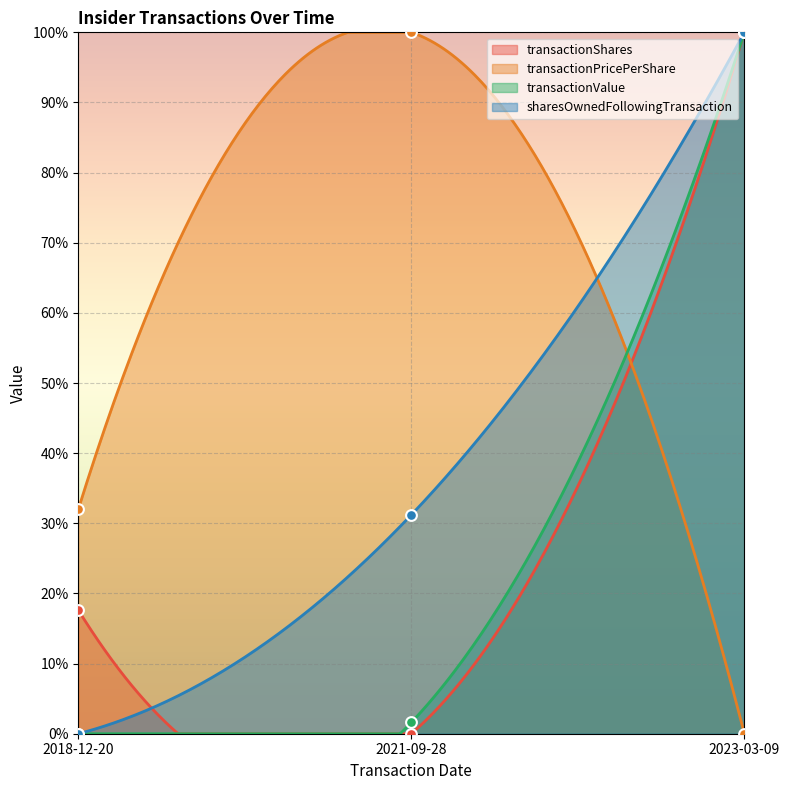

What is the total value across all series at 2023-03-09?

300.0